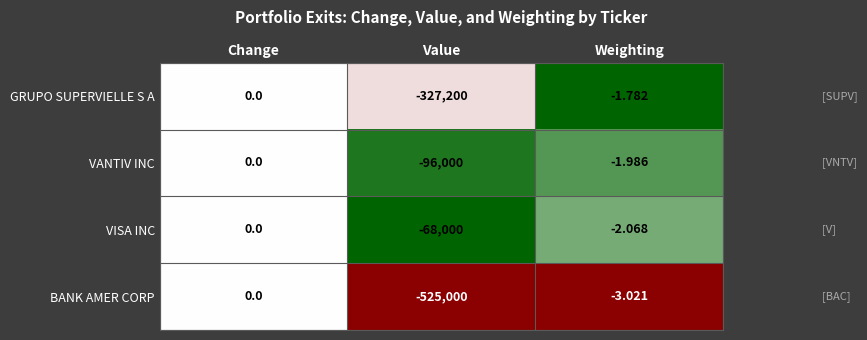

List the labels in order of GRUPO SUPERVIELLE S A value, smallest first.

Value, Weighting, Change